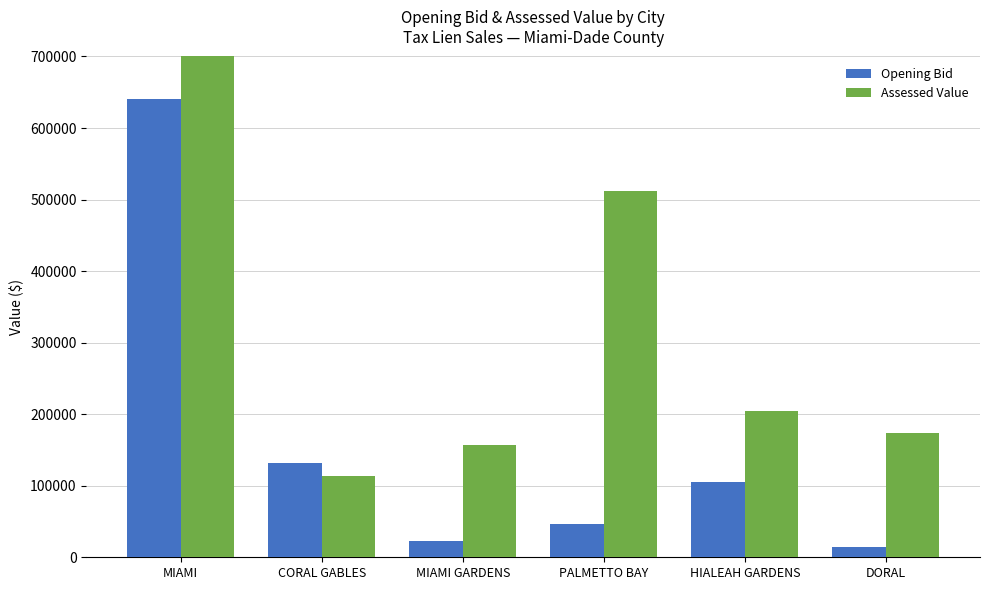

What is the total value across all series at PALMETTO BAY?

558139.8